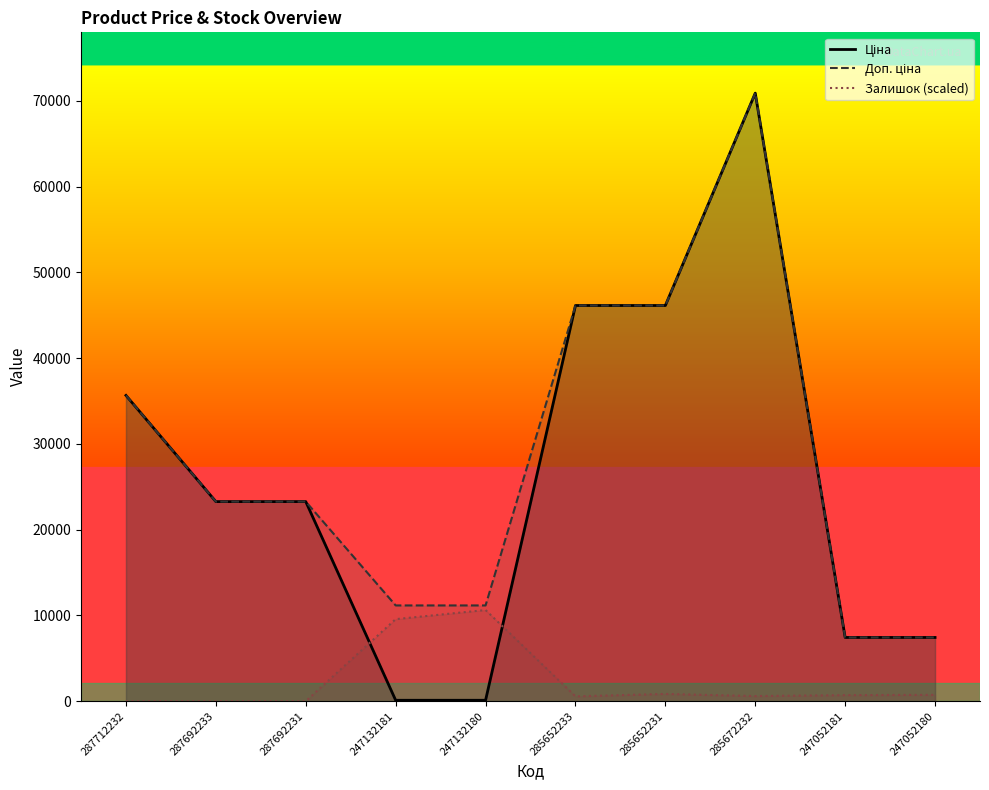

What is the total value across all series at 285672232?

142414.6